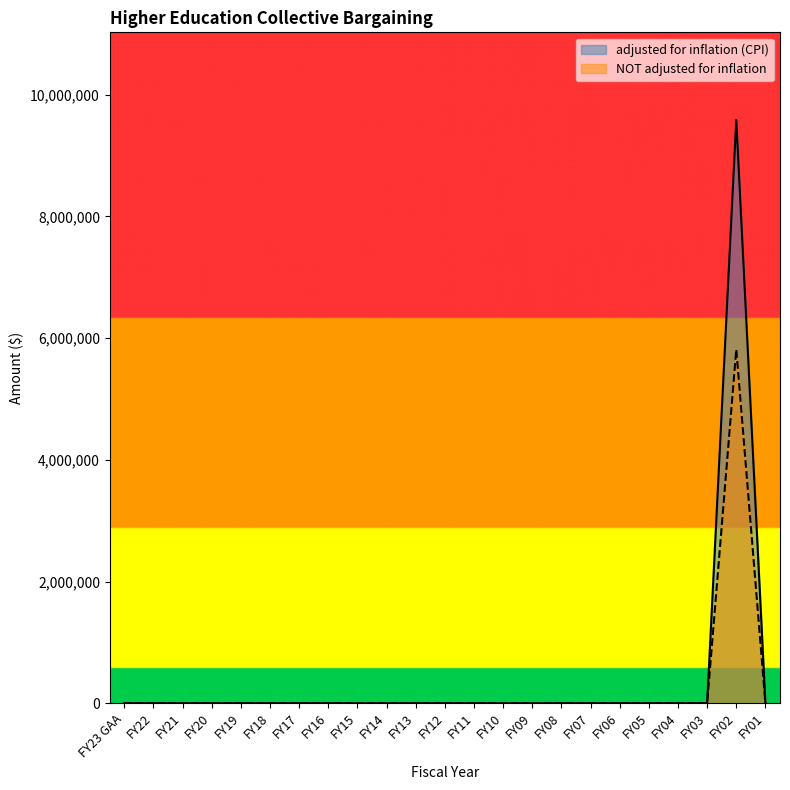

Reading left to right, what are all the values shown in this chart?

adjusted for inflation (CPI): 0	0	0	0	0	0	0	0	0	0	0	0	0	0	0	0	0	0	0	0	0	9584966	0
NOT adjusted for inflation: 0	0	0	0	0	0	0	0	0	0	0	0	0	0	0	0	0	0	0	0	0	5813030	0